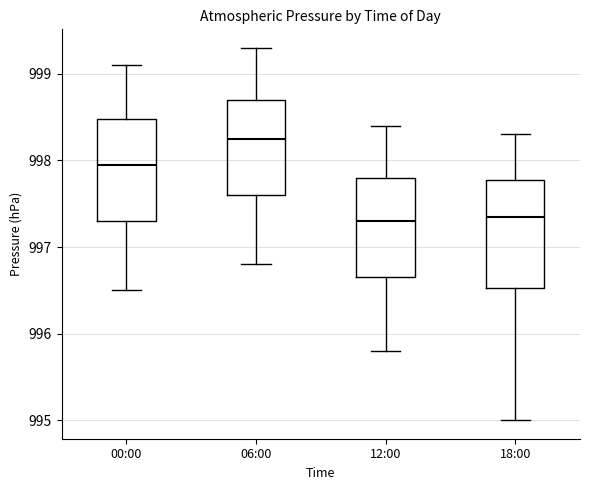

Where does the median line of the box for 00:00 sit on the y-axis? The values are not printed on the chart, so give them approximately, as read against the axis.

998.0